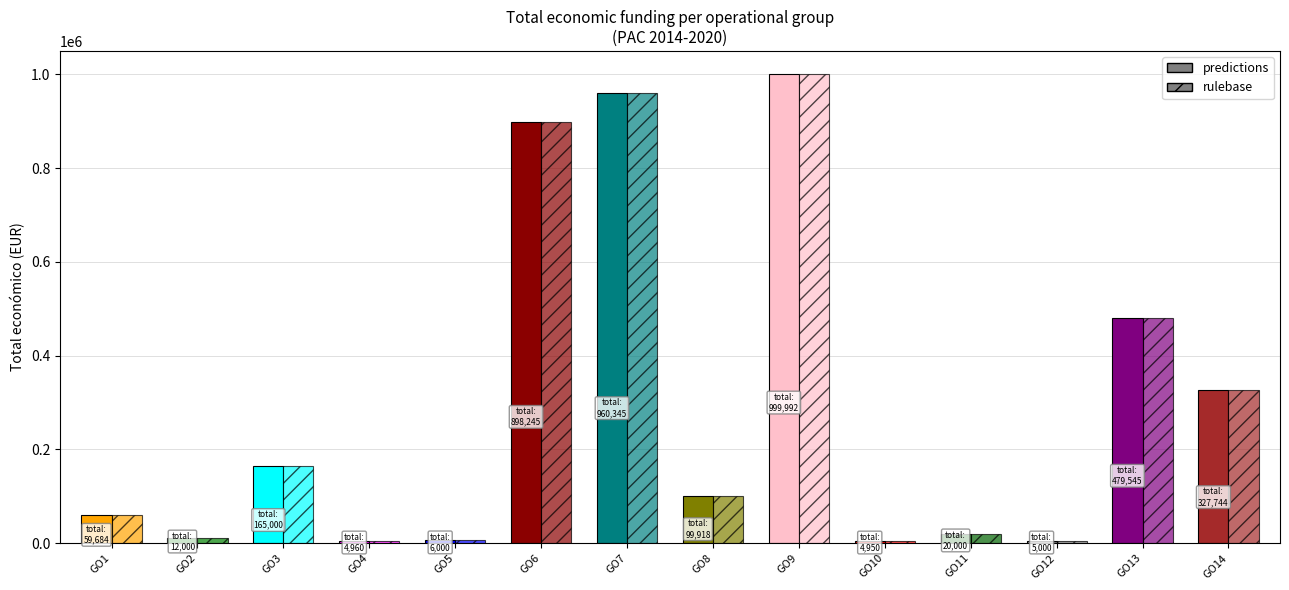

How many values in the rulebase series are below 99918?

7